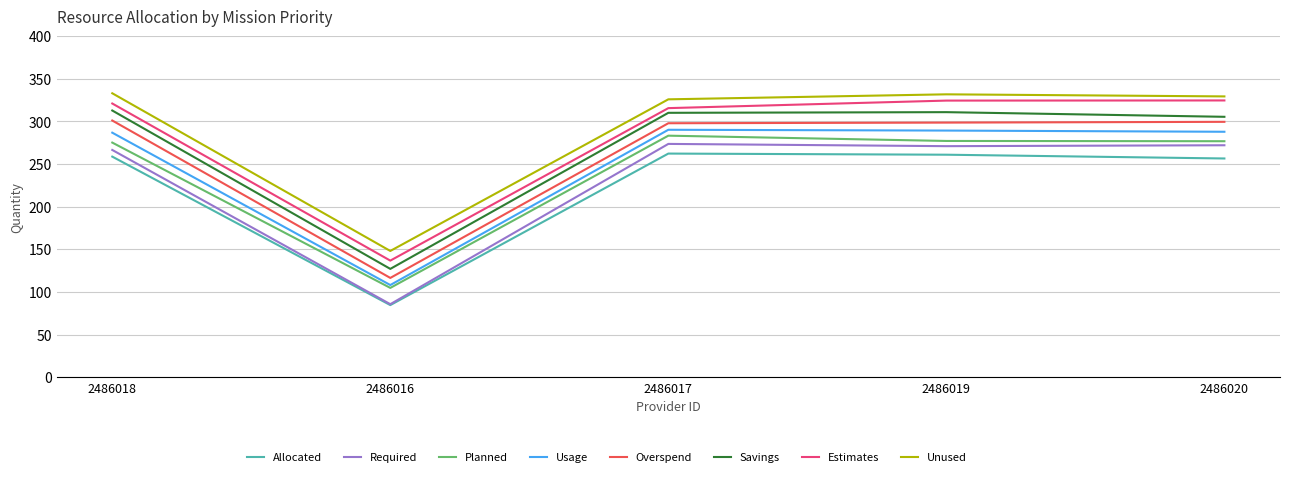

True or false: Unused and Overspend cross at least once.

False